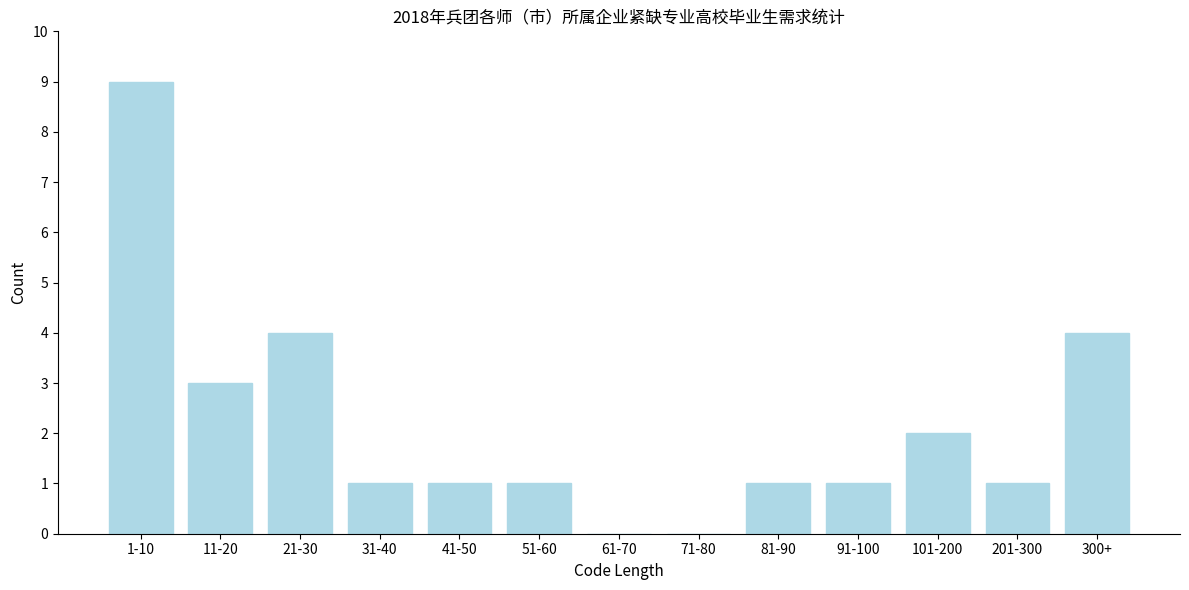

Reading right to left, list all the values displayed in this chart.

300+=4	201-300=1	101-200=2	91-100=1	81-90=1	71-80=0	61-70=0	51-60=1	41-50=1	31-40=1	21-30=4	11-20=3	1-10=9